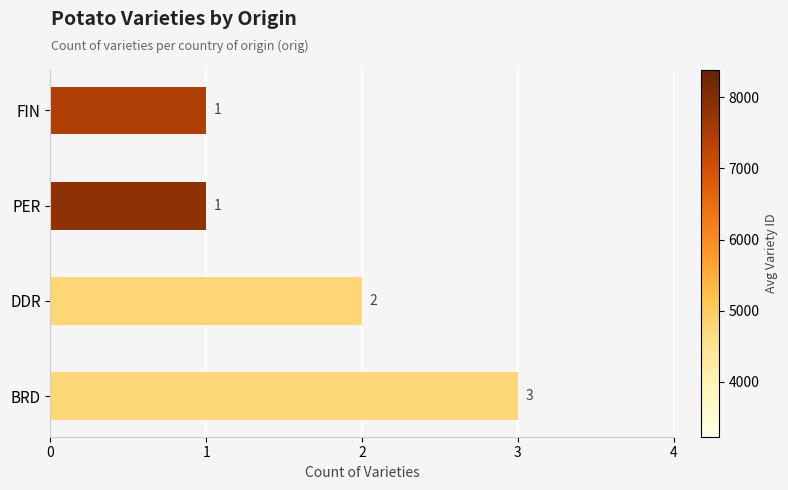

What is the maximum value shown in the chart?

3